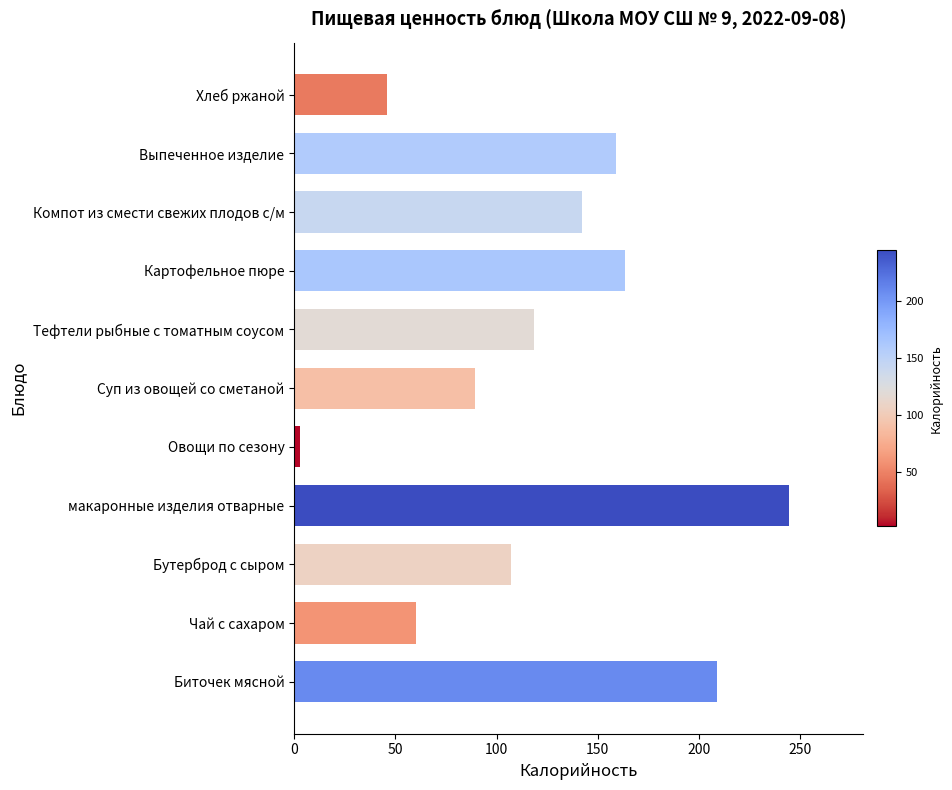

Rank the categories by value from lowest to highest.

Овощи по сезону, Хлеб ржаной, Чай с сахаром, Суп из овощей со сметаной, Бутерброд с сыром, Тефтели рыбные с томатным соусом, Компот из смести свежих плодов с/м, Выпеченное изделие, Картофельное пюре, Биточек мясной, макаронные изделия отварные